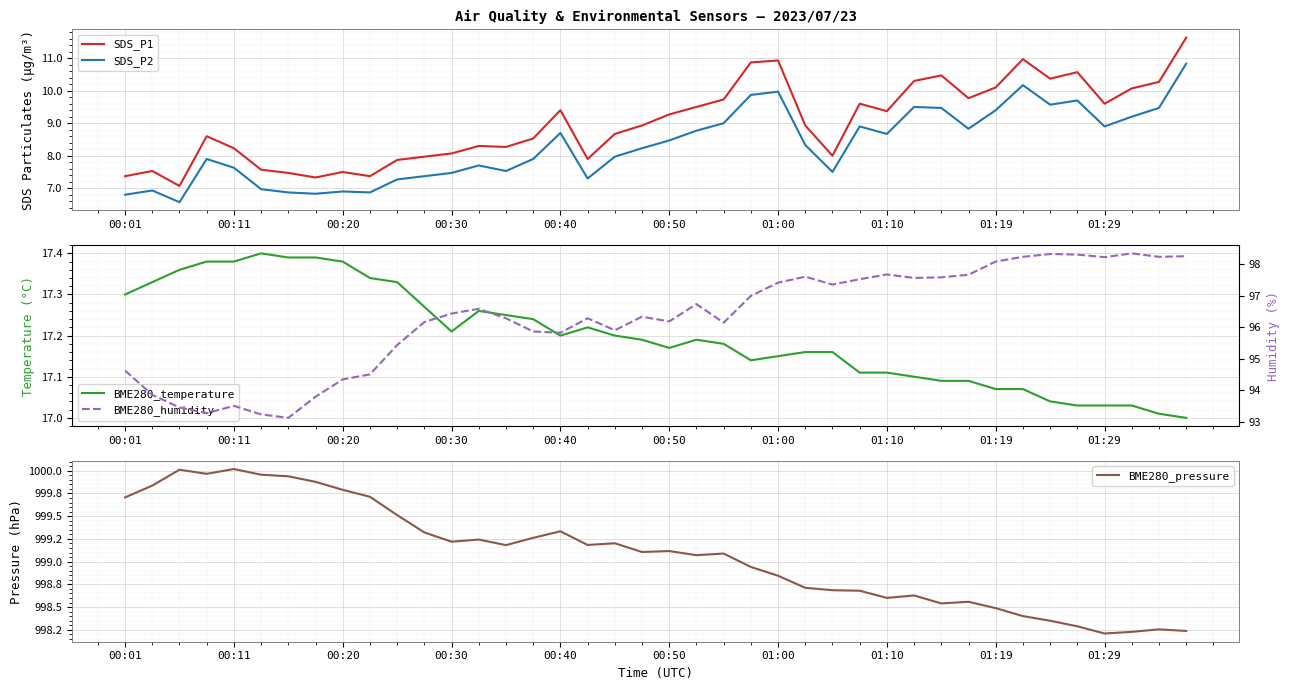

What is the lowest value of the SDS_P1 series?

7.1